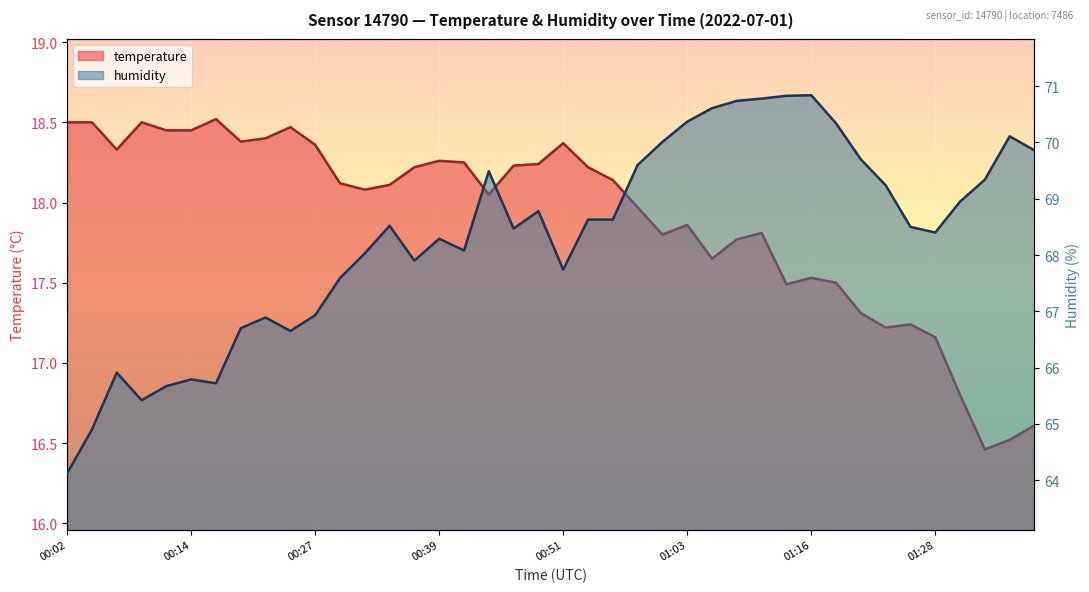

Which label corresponds to the largest value in the chart?

01:16